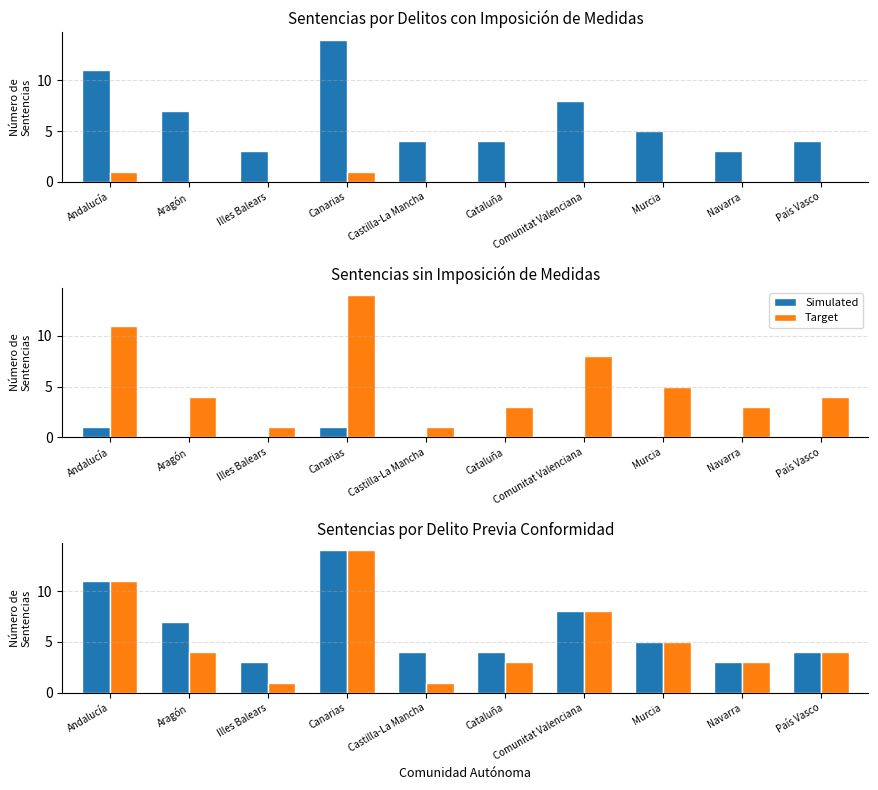

What is the total value across all series at Murcia?

10